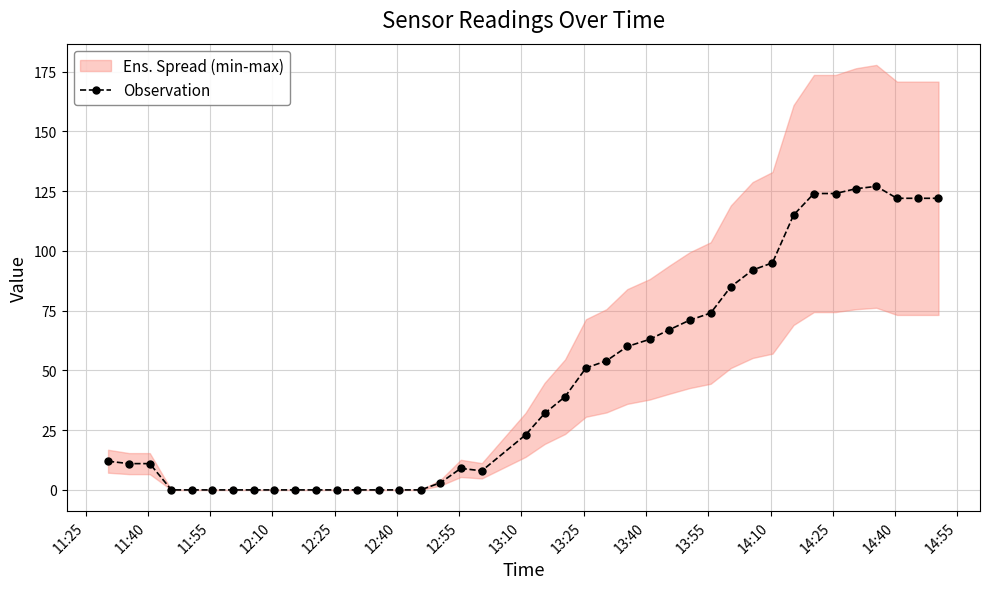

How many values are above zero?

27